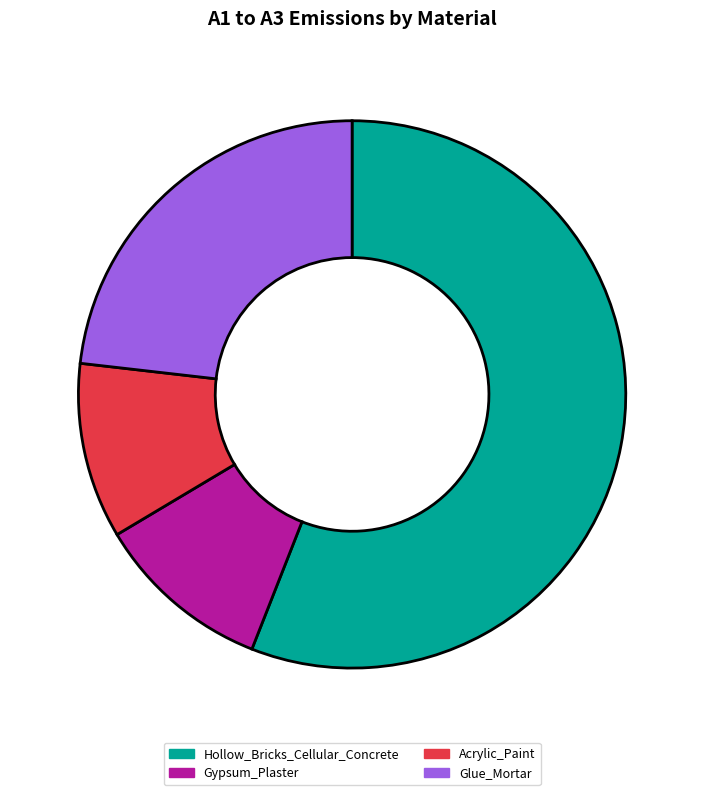

Is it true that Glue_Mortar is 23% of the pie?

True